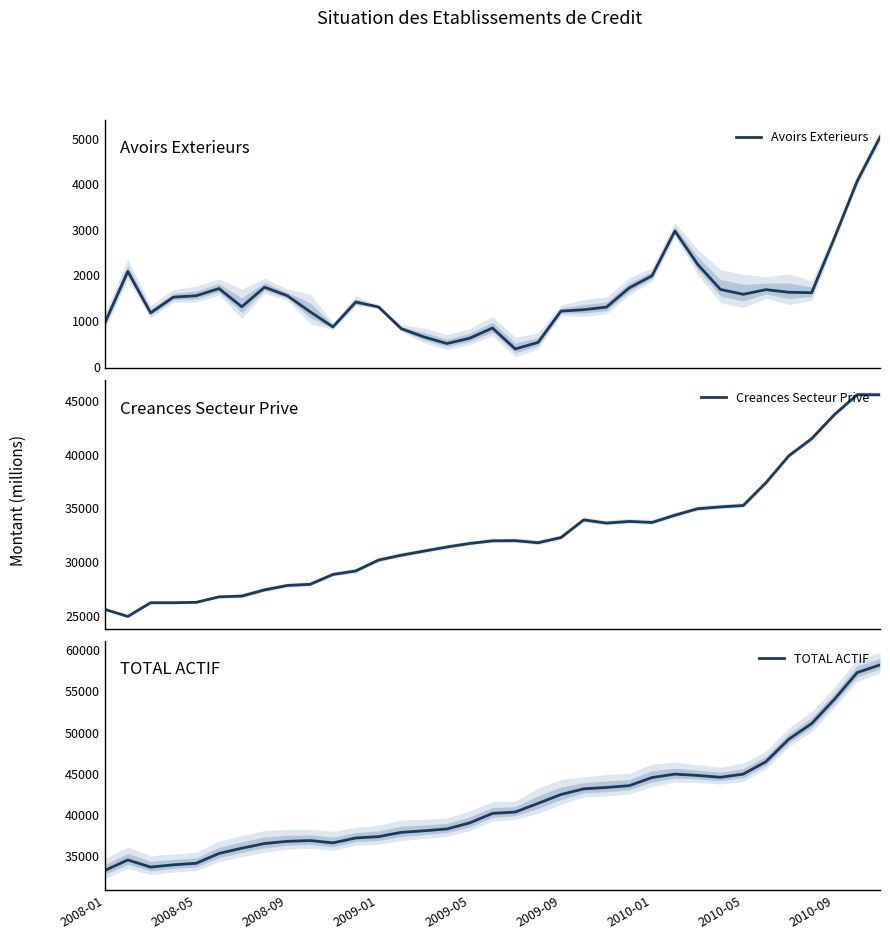

Reading left to right, what are all the values shown in this chart?

Avoirs Exterieurs: 960.2	2081.9	1172.9	1517.5	1548.2	1706.2	1306.9	1735.1	1549.0	1196.4	865.1	1410.7	1302.4	824.4	643.8	500.4	617.2	840.3	381.0	525.0	1210.6	1242.5	1298.3	1720.2	1987.1	2968.7	2237.1	1686.4	1580.1	1681.9	1624.1	1614.5	2817.0	4063.5	5027.0
Creances Secteur Prive: 25571.6	24918.5	26193.0	26194.2	26231.1	26739.8	26812.8	27387.7	27800.4	27905.5	28823.9	29148.8	30164.3	30614.2	30999.3	31375.8	31707.0	31950.8	31967.5	31775.7	32253.1	33896.9	33603.9	33755.4	33661.8	34335.2	34937.1	35106.8	35237.9	37365.0	39857.5	41449.2	43690.1	45546.8	45535.9
TOTAL ACTIF: 33244.0	34514.5	33646.5	33920.1	34108.4	35301.8	35936.4	36506.1	36773.2	36868.8	36585.7	37177.5	37340.9	37864.9	38052.0	38275.6	39012.8	40166.3	40330.7	41383.0	42451.7	43143.5	43311.7	43531.2	44516.2	44928.2	44773.5	44547.1	44930.6	46448.5	49170.8	51060.7	54011.5	57263.3	58183.5